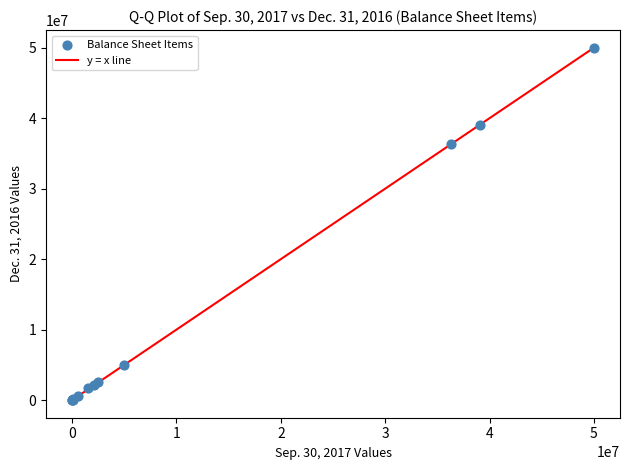

What Y value in the scatter plot is closest to 25000000?

36297576.0